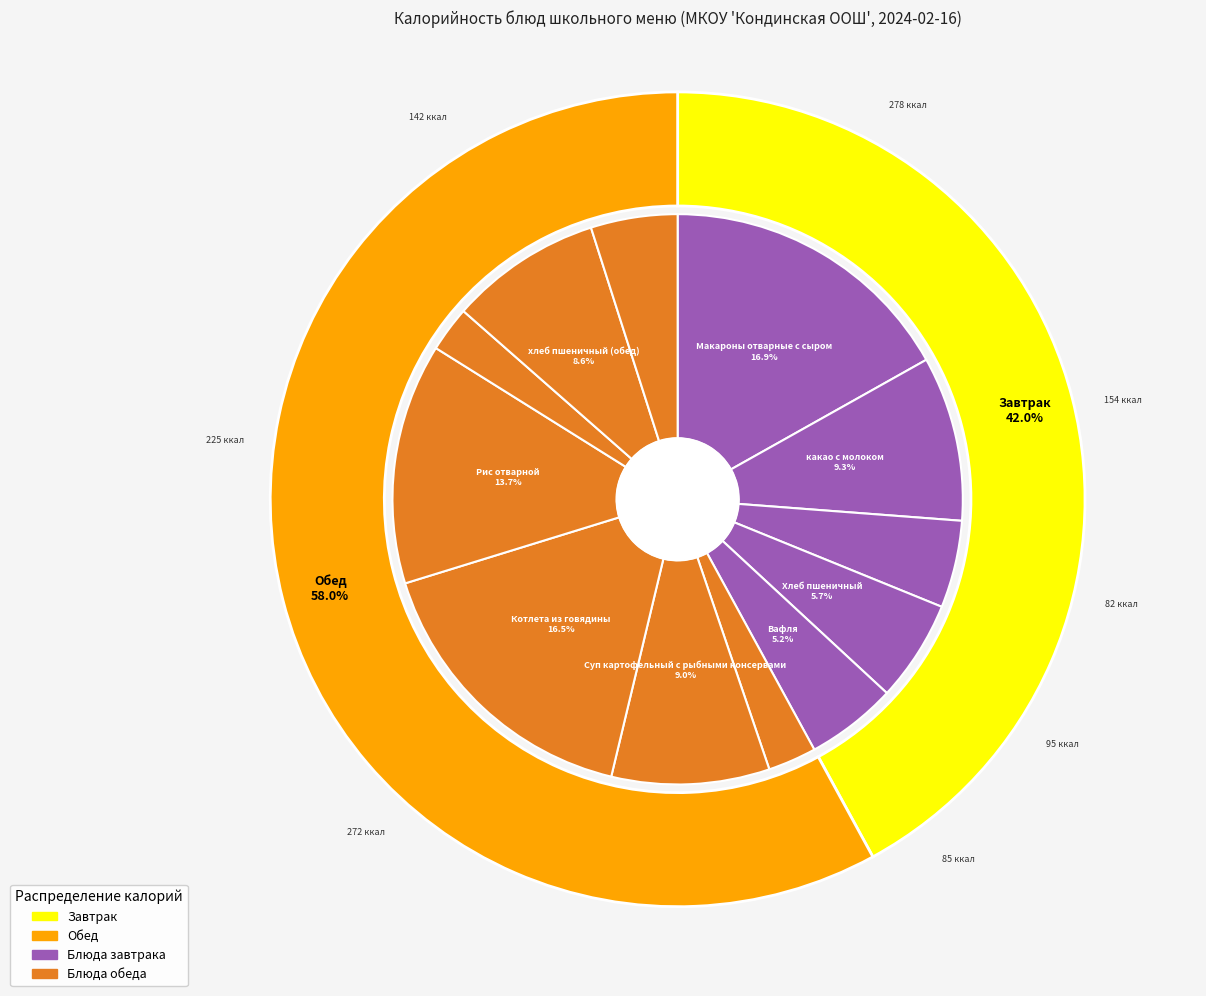

True or false: Рис отварной accounts for 7% of the total.

False